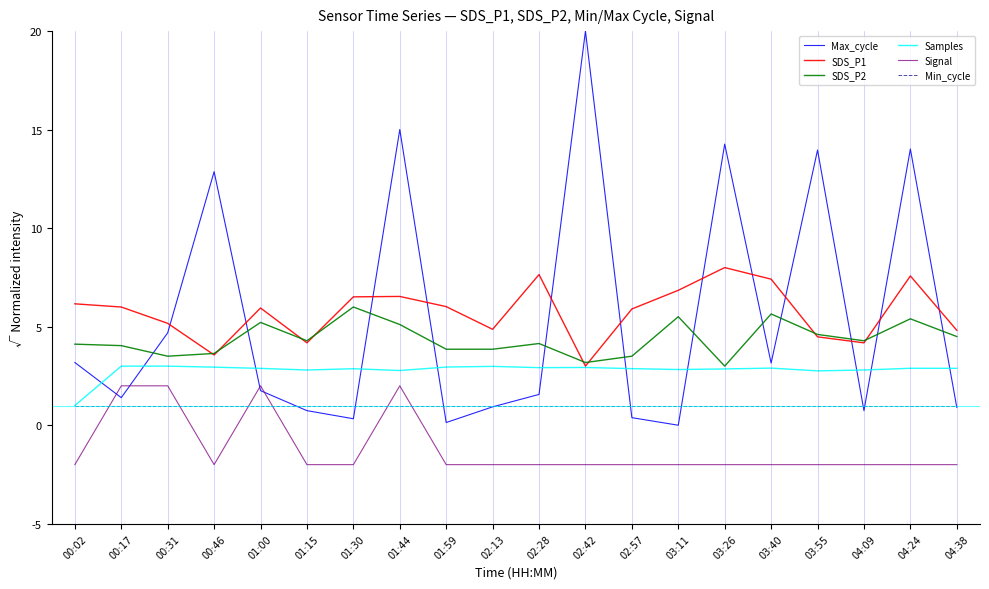

True or false: Signal and Samples intersect in this chart.

False